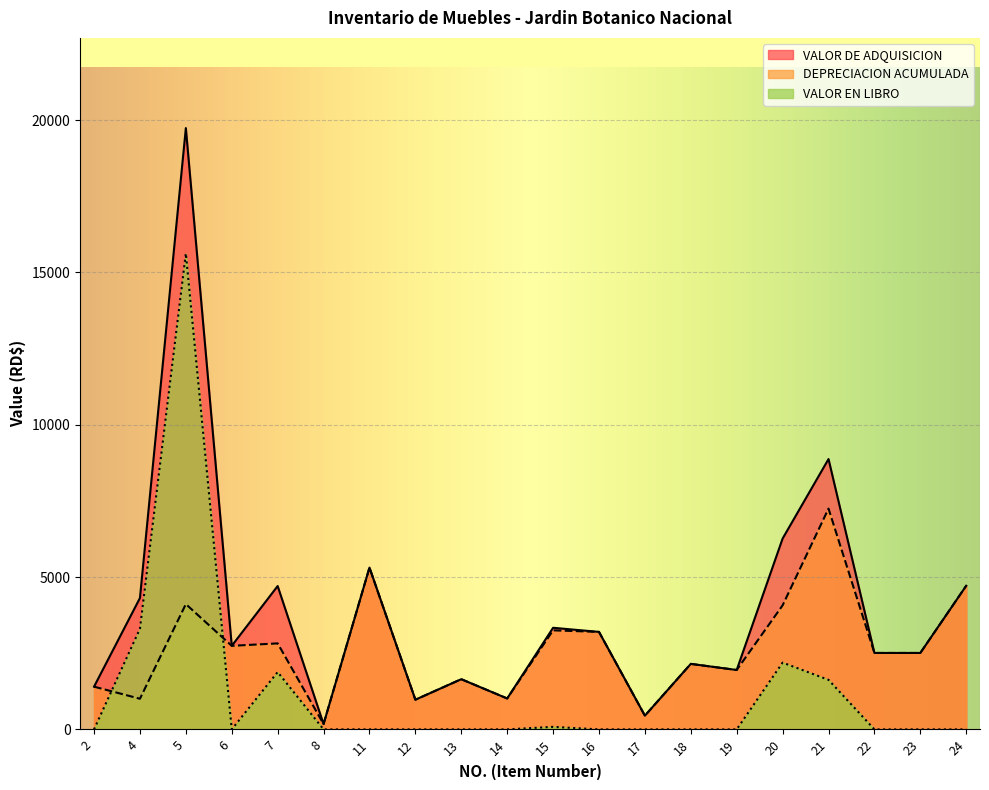

Reading left to right, list all the values displayed in this chart.

VALOR DE ADQUISICION: 2=1402.4	4=4311.7	5=19736.2	6=2743.0	7=4705.0	8=175.0	11=5310.0	12=974.4	13=1647.8	14=1015.0	15=3335.0	16=3200.0	17=450.0	18=2150.0	19=1950.0	20=6264.0	21=8873.0	22=2508.8	23=2508.8	24=4714.9
DEPRECIACION ACUMULADA: 2=1402.4	4=1006.1	5=4111.7	6=2743.0	7=2823.0	8=175.0	11=5310.0	12=974.4	13=1647.8	14=1015.0	15=3251.6	16=3200.0	17=450.0	18=2150.0	19=1950.0	20=4071.6	21=7246.3	22=2508.8	23=2508.8	24=4714.9
VALOR EN LIBRO: 2=0.0	4=3305.7	5=15624.5	6=0.0	7=1882.0	8=0.0	11=0.0	12=0.0	13=0.0	14=0.0	15=83.4	16=0.0	17=0.0	18=0.0	19=0.0	20=2192.4	21=1626.7	22=0.0	23=0.0	24=0.0